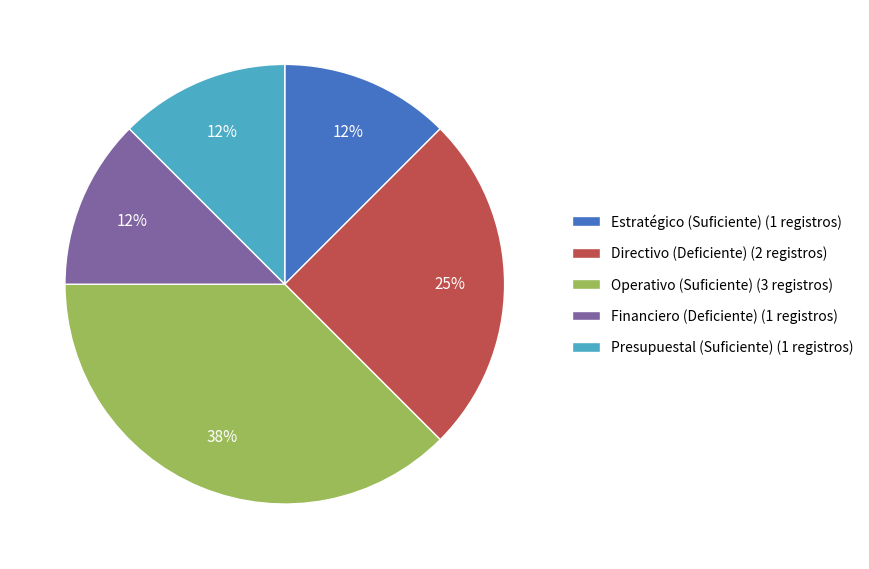

What is the largest slice in the pie chart?

Operativo (Suficiente) (3 registros)